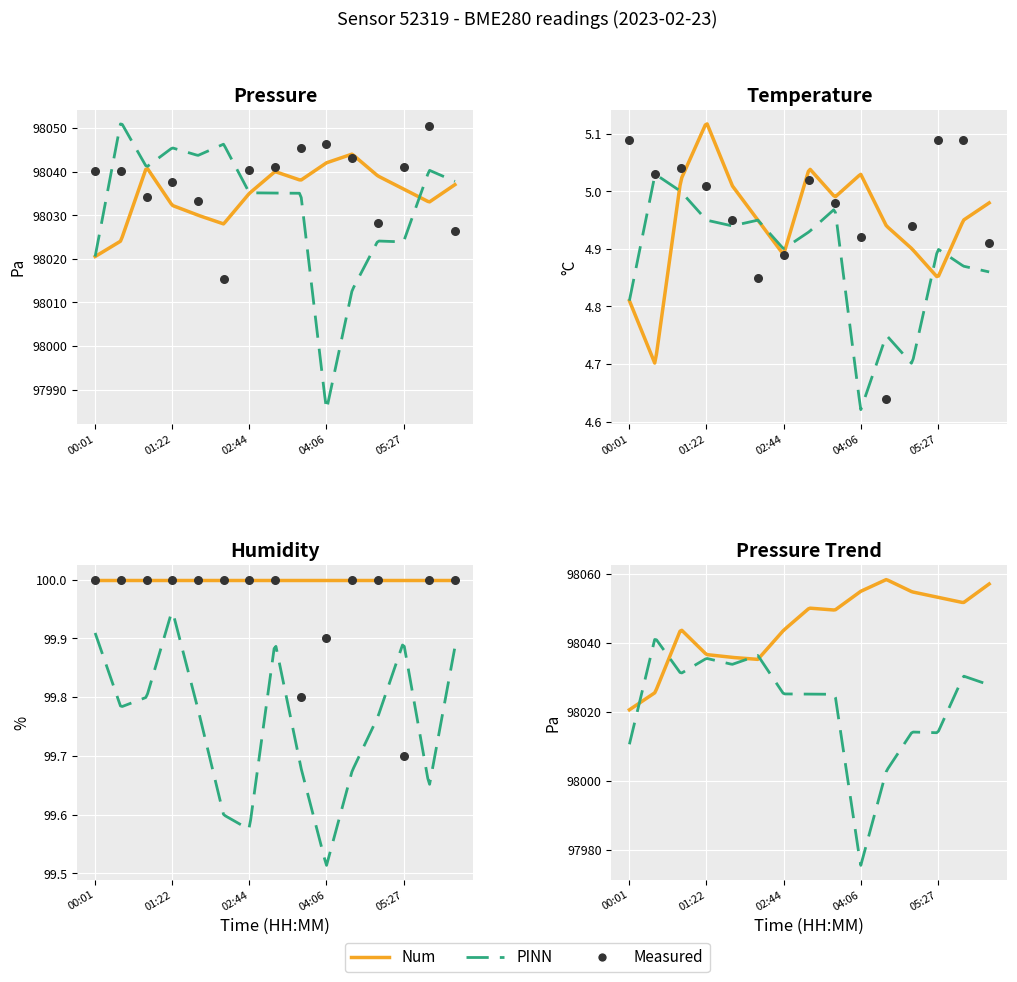

At how many categories does at least one series exceed 61326?

15